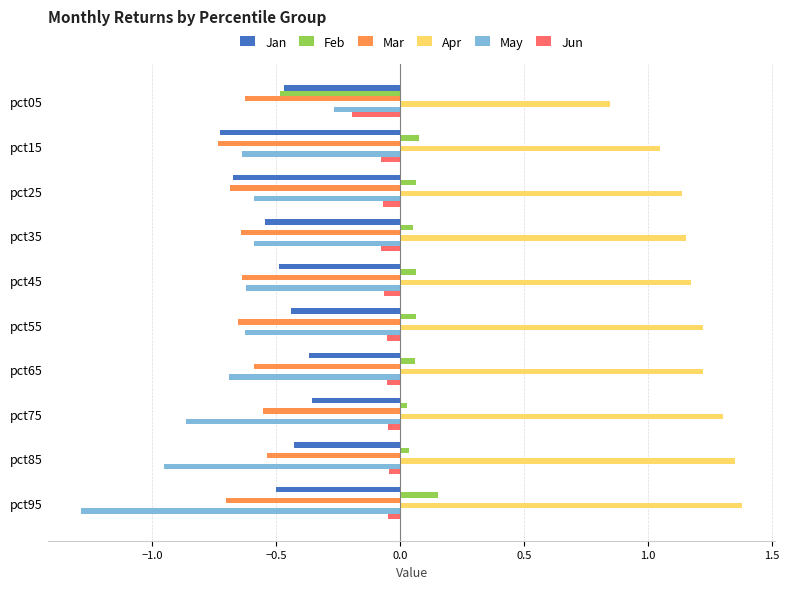

What is the total value across all series at pct05?

-1.2